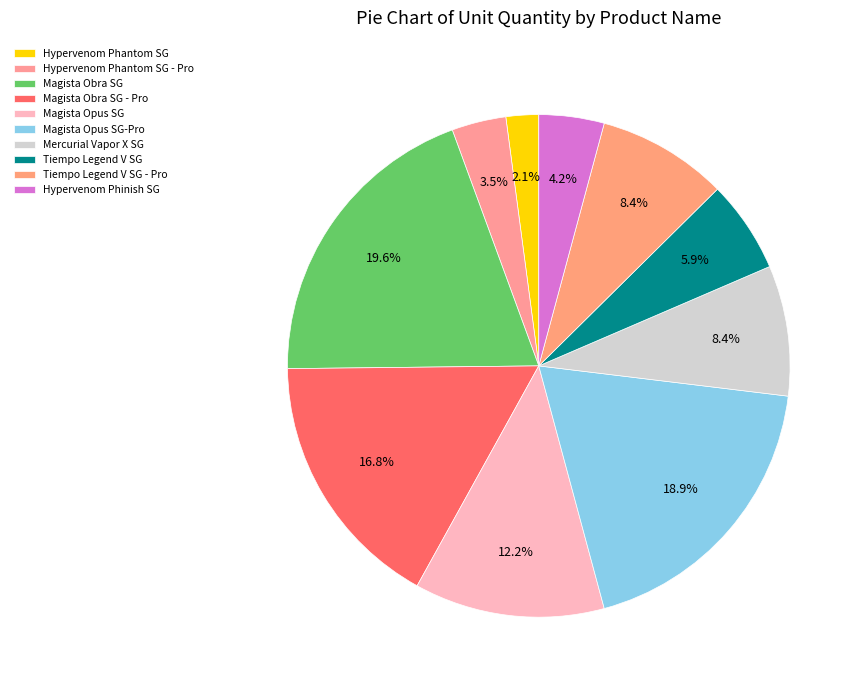

How many slices are in this pie chart?

10